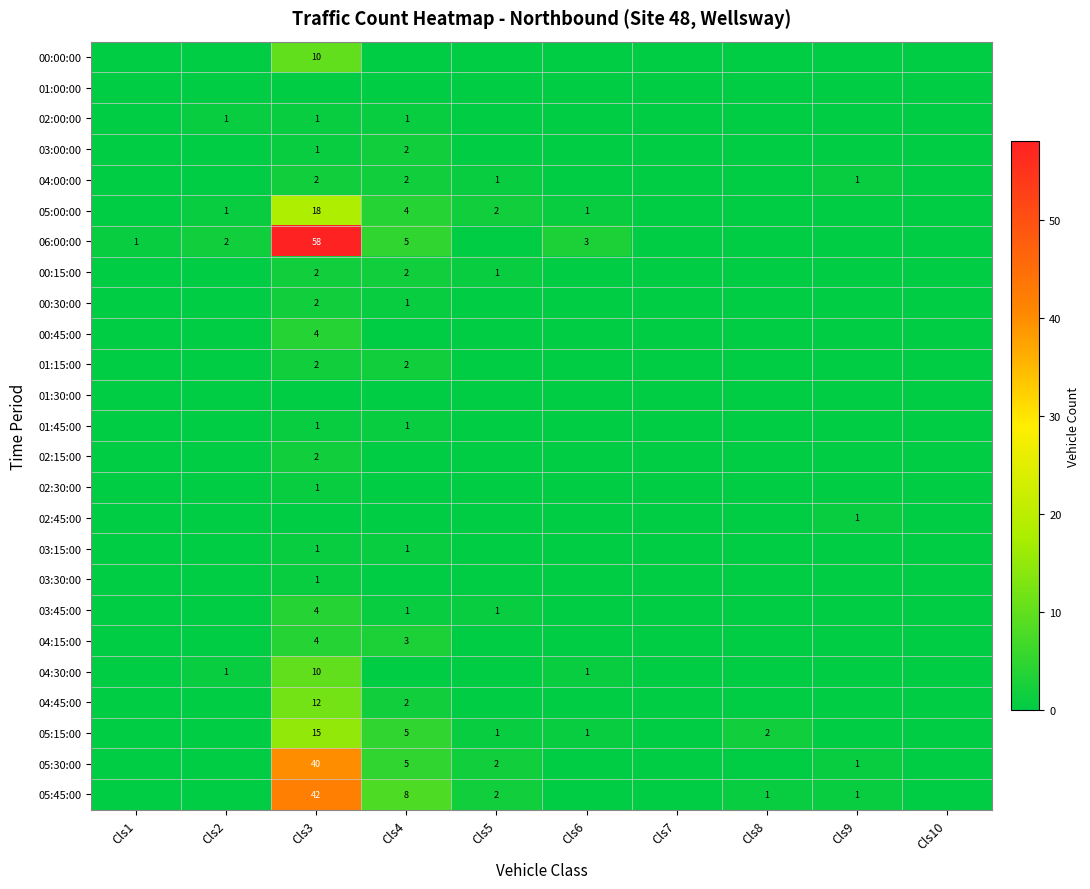

True or false: 04:30:00 has a value of 2 at Cls6.

False